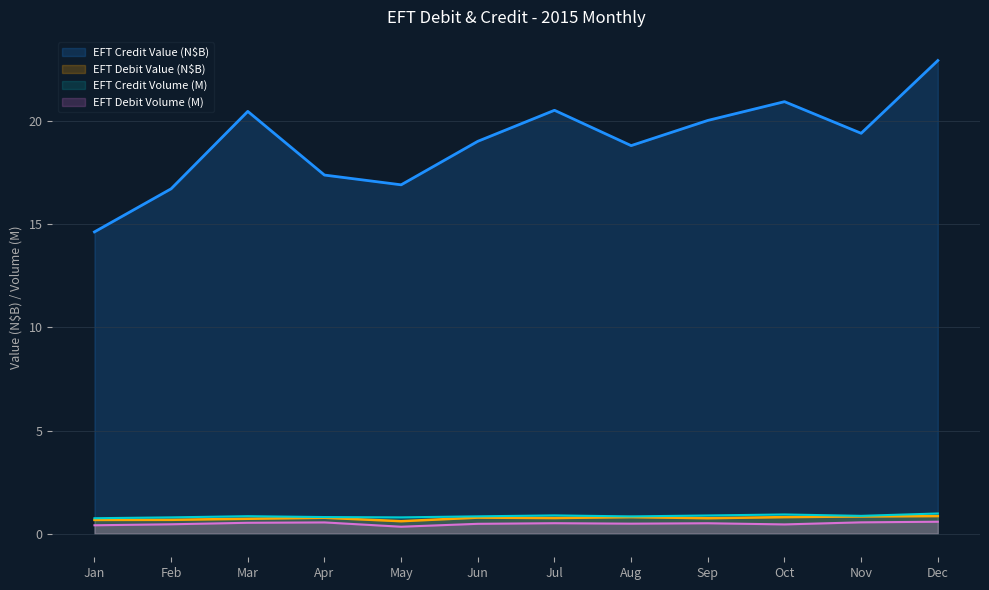

Which series has the widest spread of values?

EFT Credit Value (N$B)